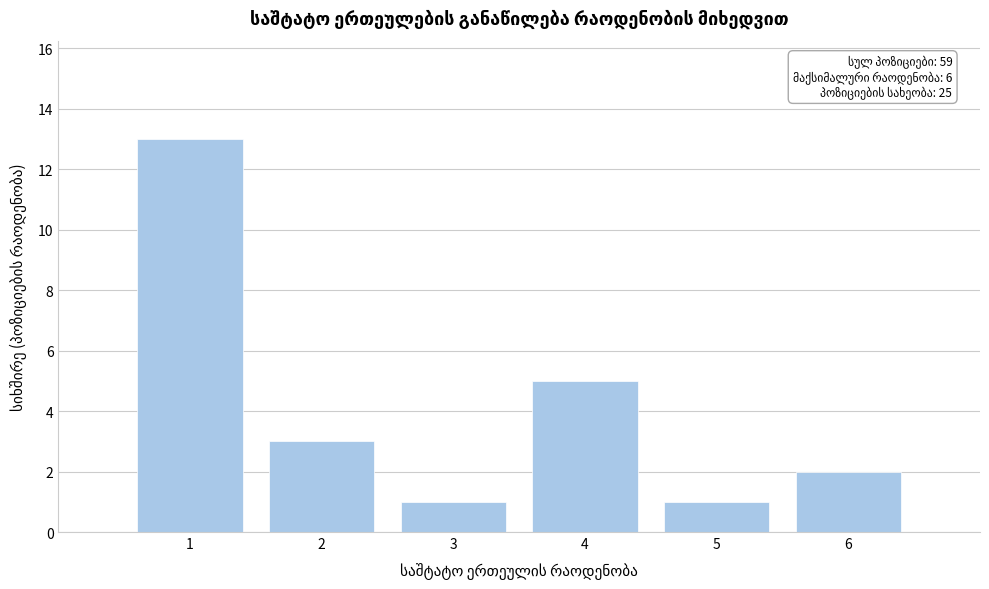

Over which range of the x-axis is the bar tallest?

0.5 to 1.5